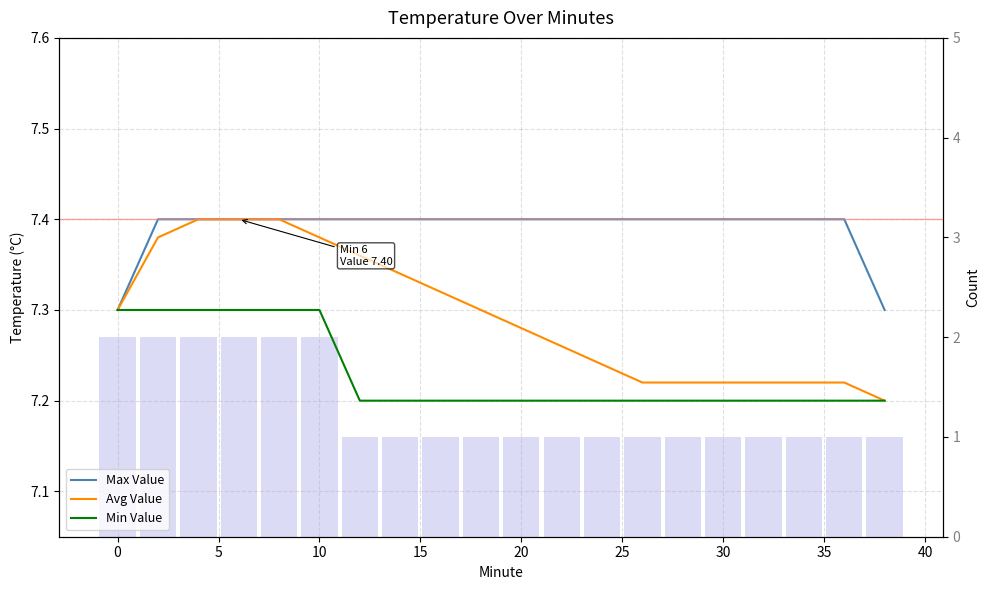

Reading left to right, extract all data points from this chart.

Max Value: 7.3	7.4	7.4	7.4	7.4	7.4	7.4	7.4	7.4	7.4	7.4	7.4	7.4	7.4	7.4	7.4	7.4	7.4	7.4	7.3
Avg Value: 7.3	7.4	7.4	7.4	7.4	7.4	7.4	7.3	7.3	7.3	7.3	7.3	7.2	7.2	7.2	7.2	7.2	7.2	7.2	7.2
Min Value: 7.3	7.3	7.3	7.3	7.3	7.3	7.2	7.2	7.2	7.2	7.2	7.2	7.2	7.2	7.2	7.2	7.2	7.2	7.2	7.2
Count: 2.0	2.0	2.0	2.0	2.0	2.0	1.0	1.0	1.0	1.0	1.0	1.0	1.0	1.0	1.0	1.0	1.0	1.0	1.0	1.0